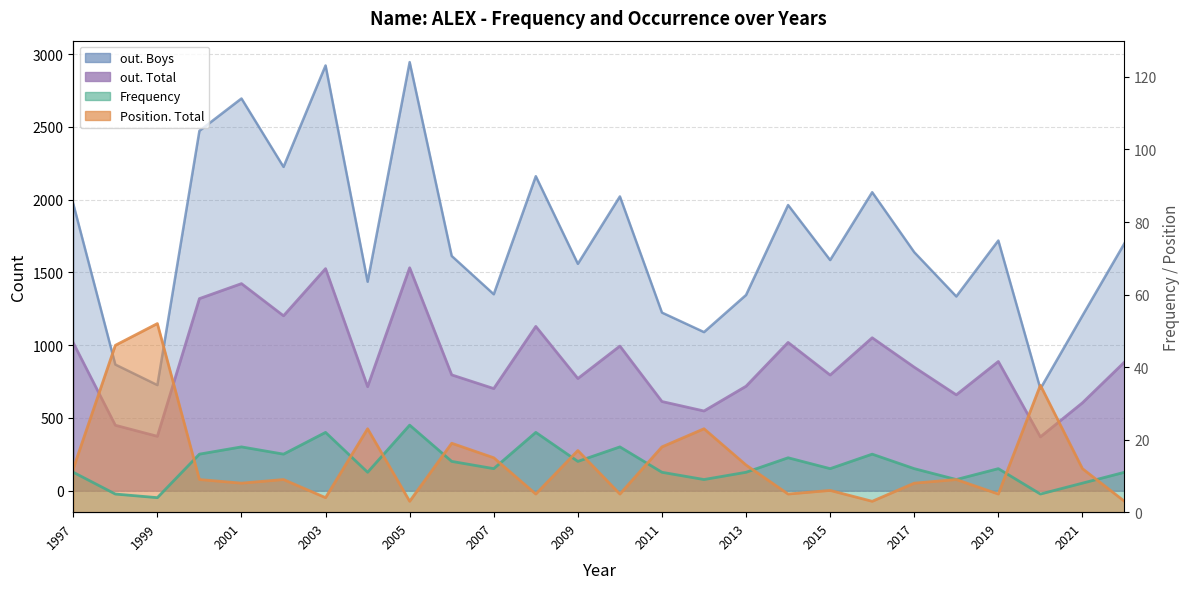

True or false: Position. Total has a value of 9 at 2002.

True